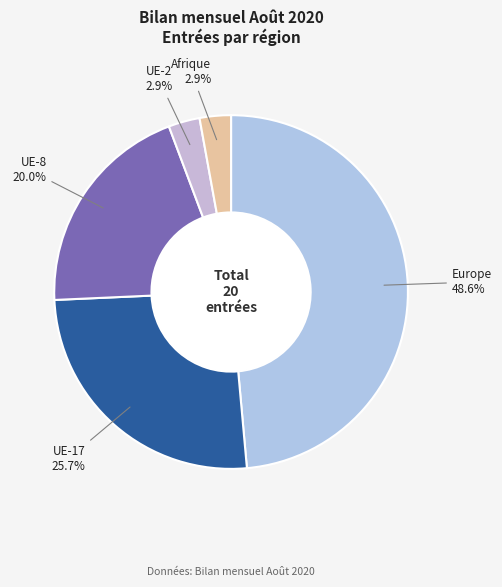

Which has a higher value, UE-2 or UE-17?

UE-17